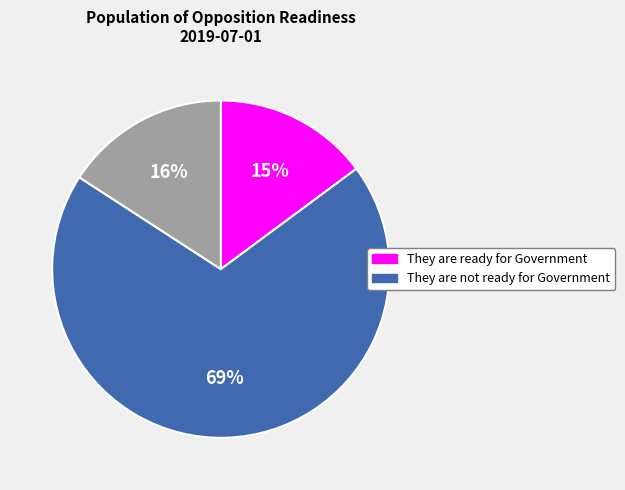

To the nearest percent, what is the difference between the largest and smallest slice percentages?

54%